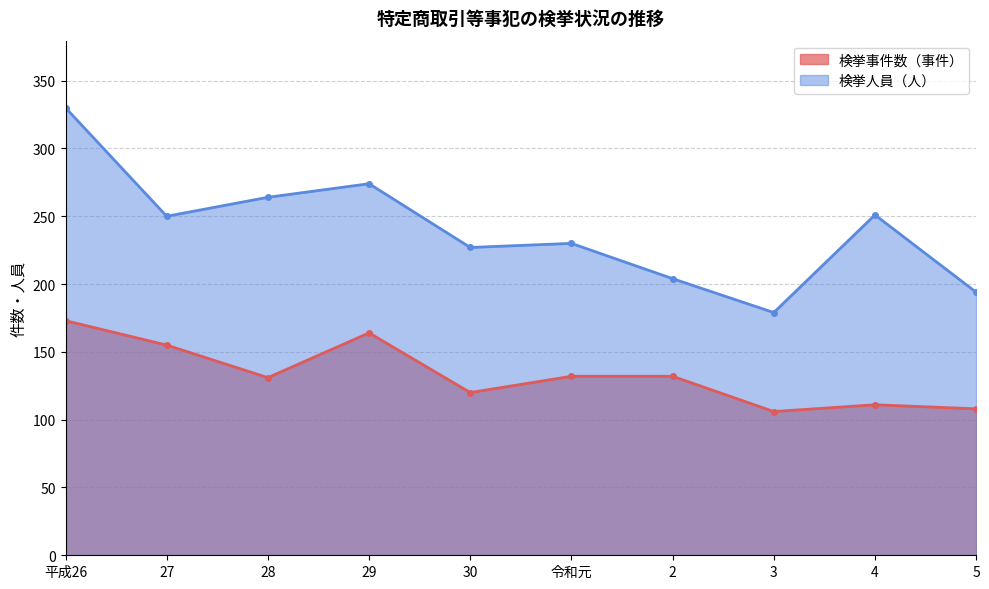

True or false: 検挙事件数（事件） has a value of 37 at 27.

False